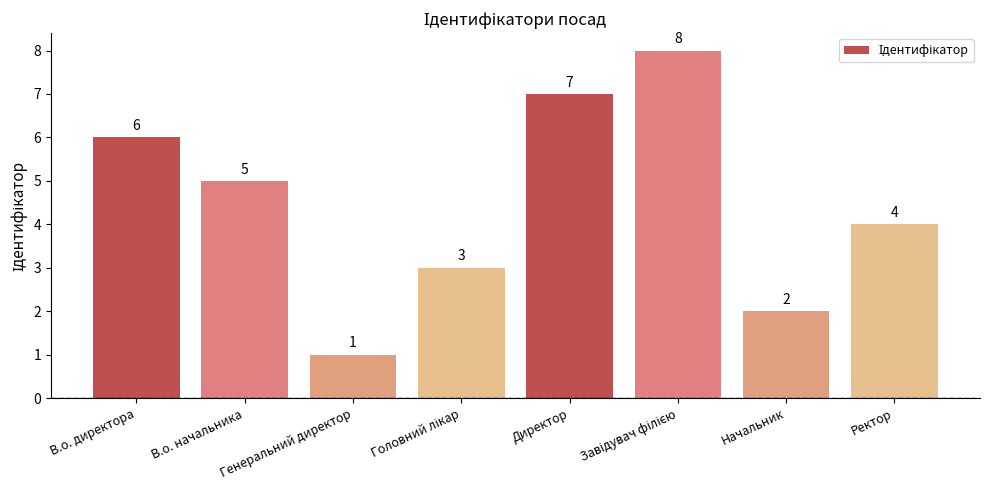

What is the greatest value displayed?

8